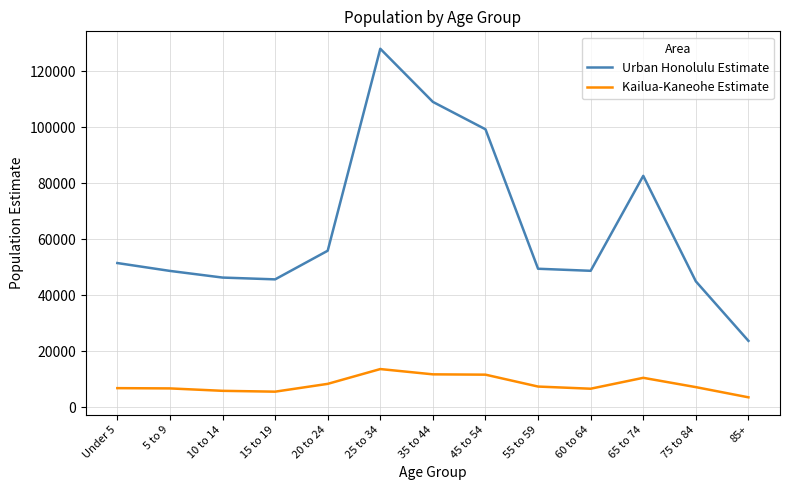

Which label corresponds to the smallest value in the chart?

85+